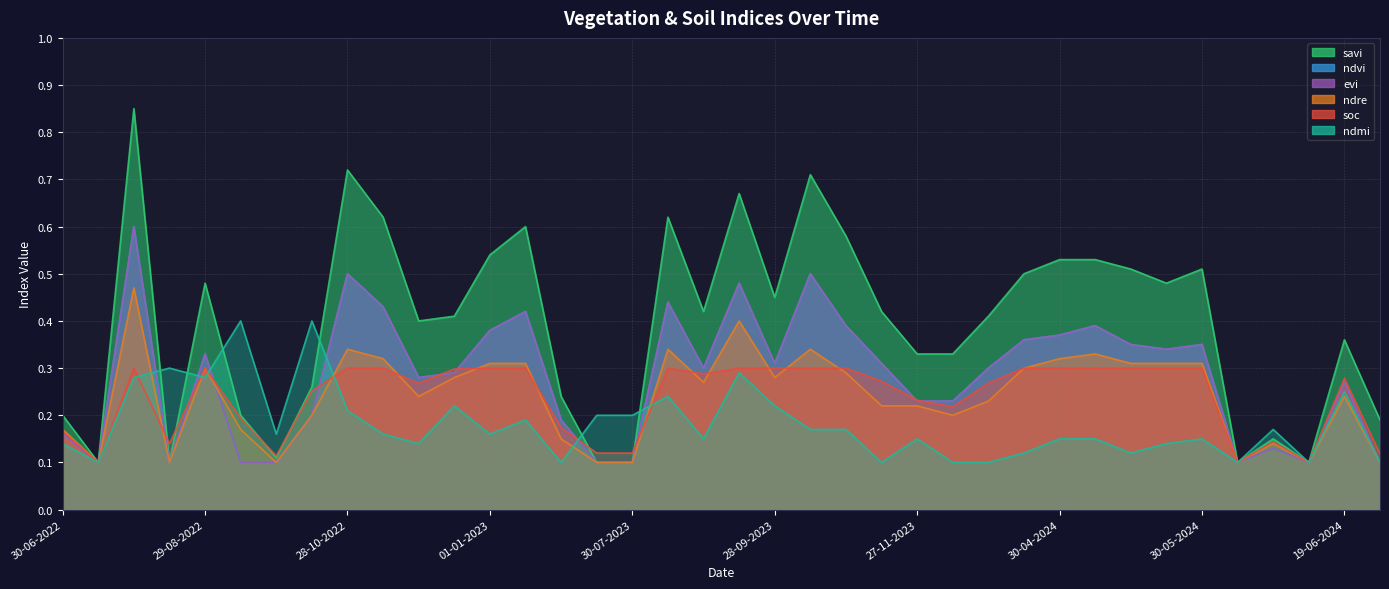

What are all the series names shown in the legend?

savi, ndvi, evi, ndre, soc, ndmi